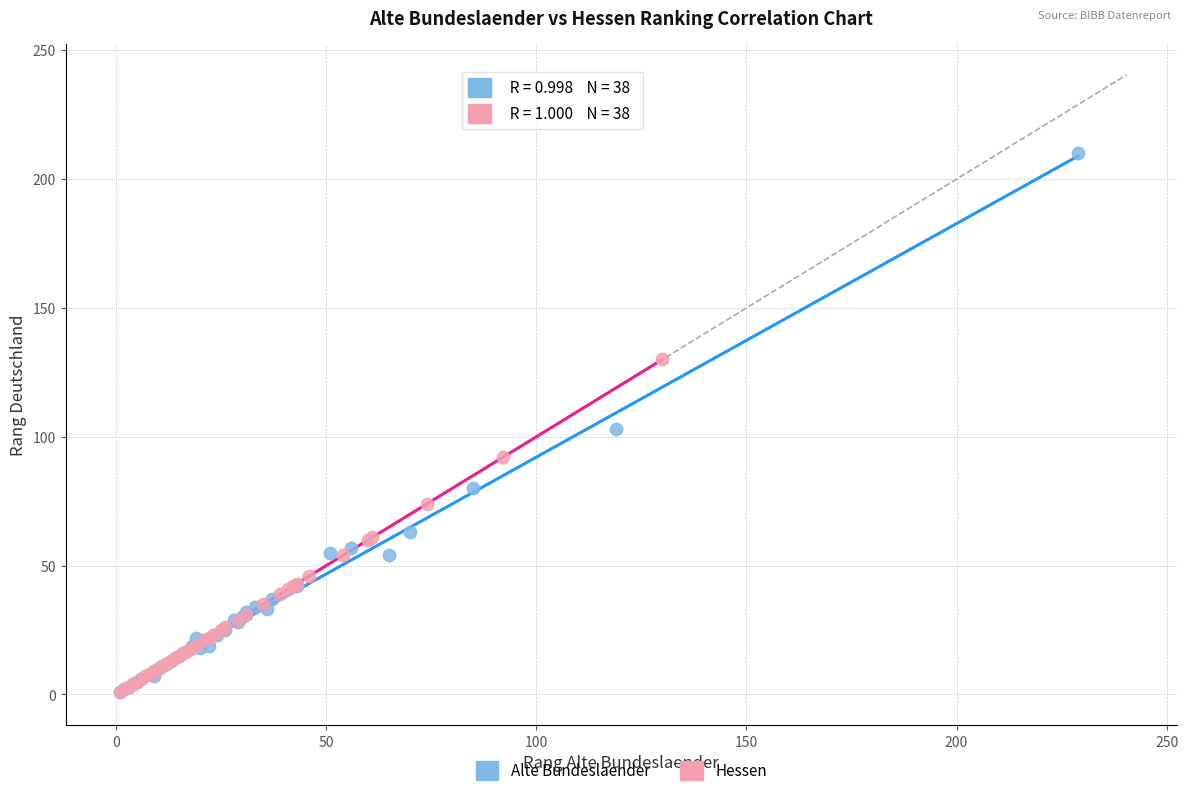

Which series contains the highest Y value?

Alte Bundeslaender